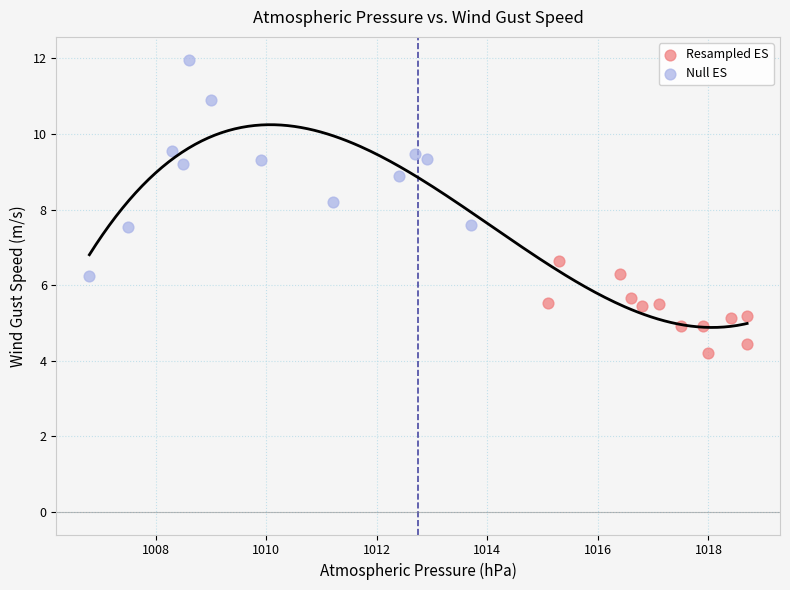

Which series contains the lowest Y value?

Resampled ES